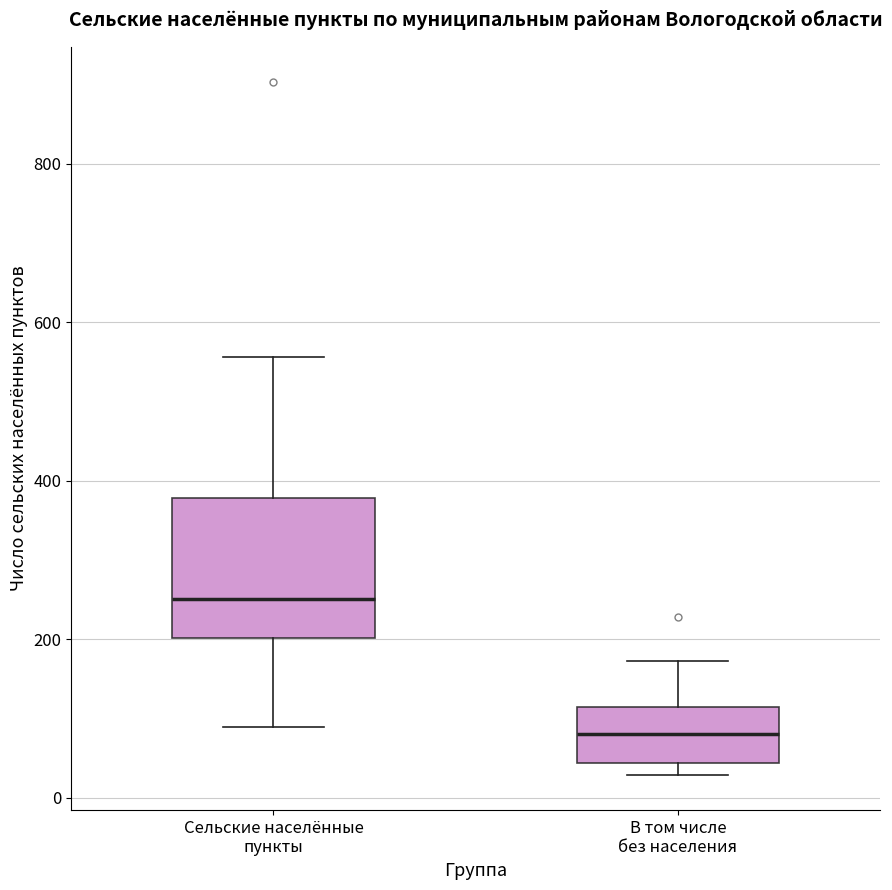

Where is the upper edge of the box for В том числе без населения on the y-axis? The values are not printed on the chart, so give them approximately, as read against the axis.

120